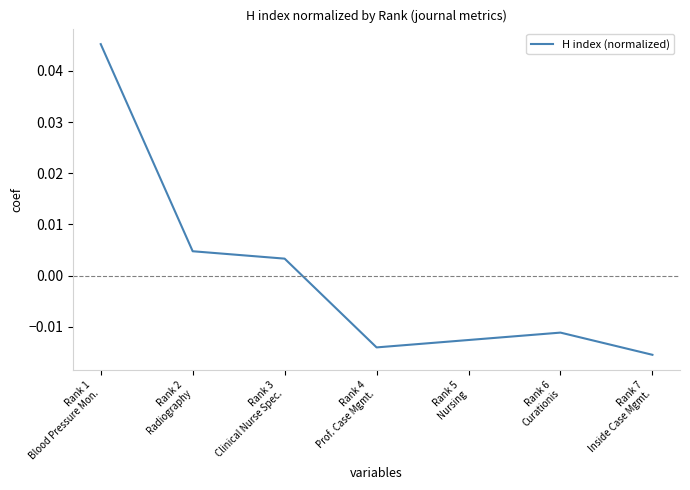

What is the change in value from Rank 1
Blood Pressure Mon. to Rank 5
Nursing?

-0.1